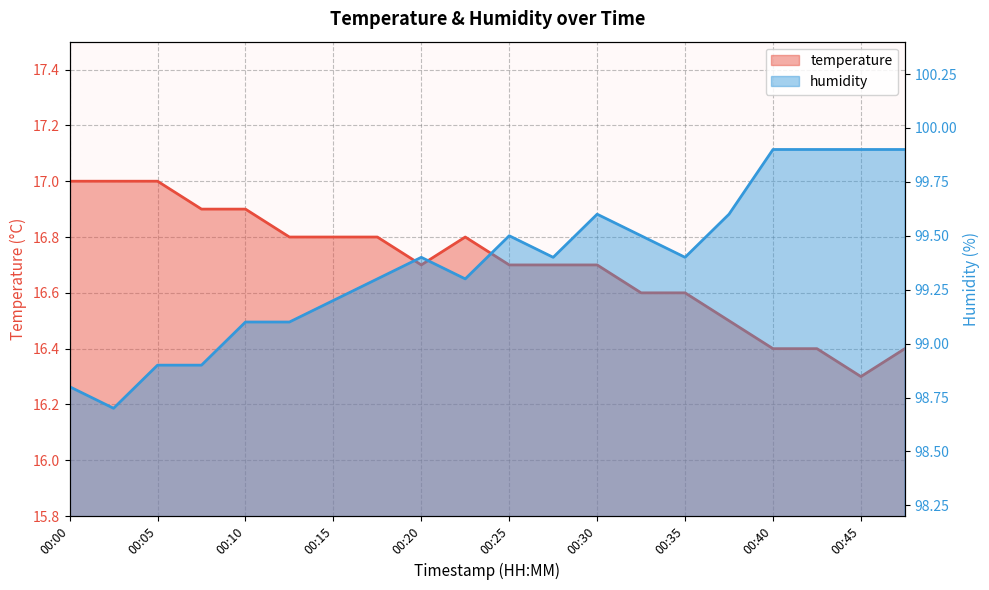

Is it true that humidity equals 98.9 at 00:07?

True